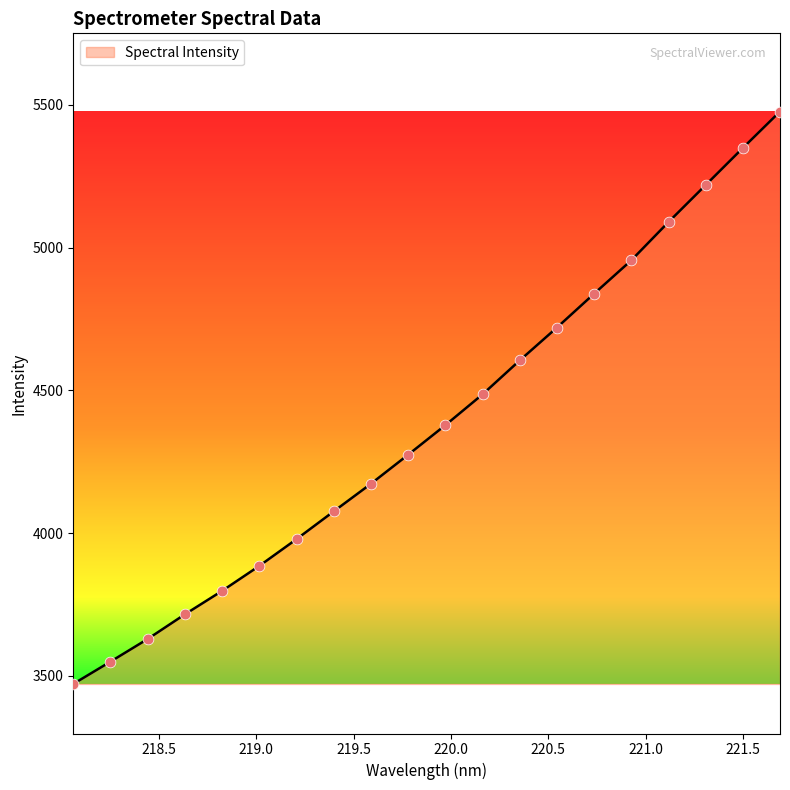

What is the difference between the maximum and minimum values?

2004.6